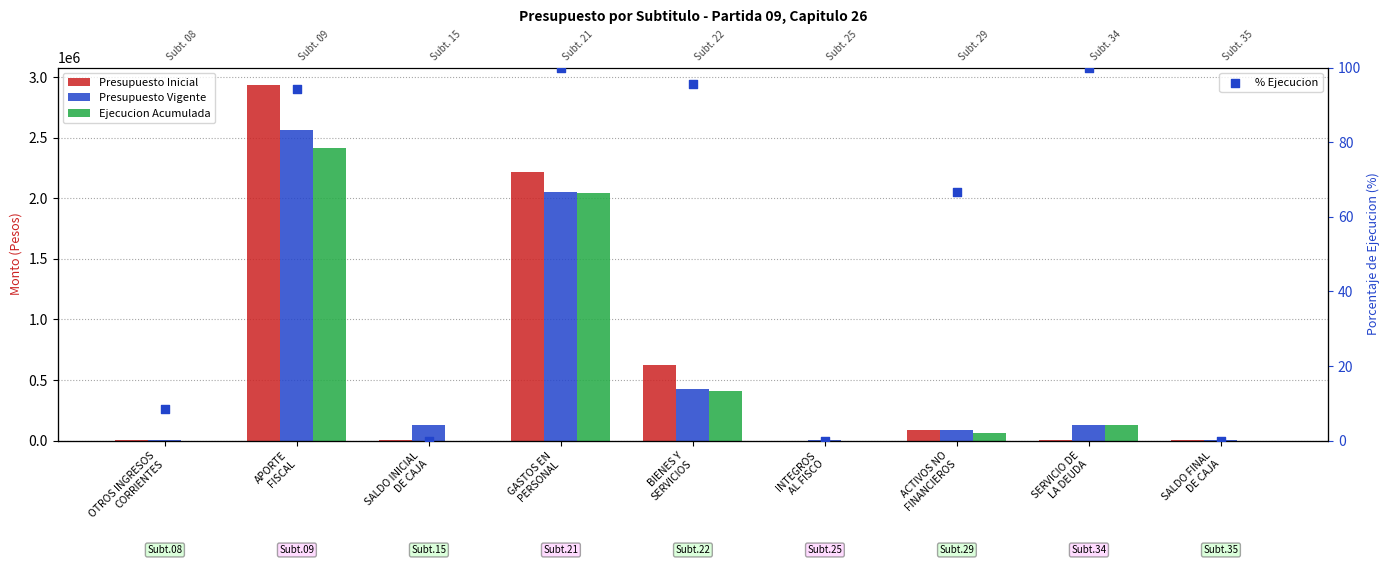

Which series has the largest Y range (max minus min)?

Presupuesto Inicial